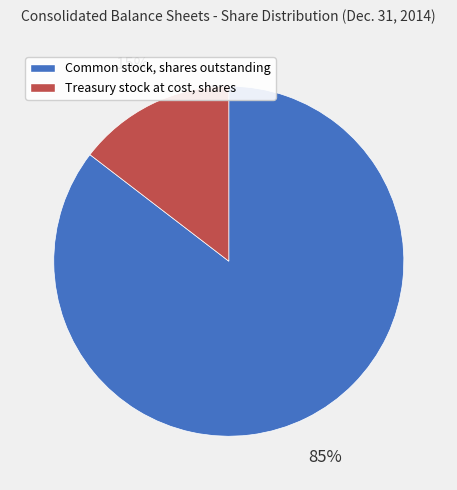

Between Common stock, shares outstanding and Treasury stock at cost, shares, which is larger?

Common stock, shares outstanding